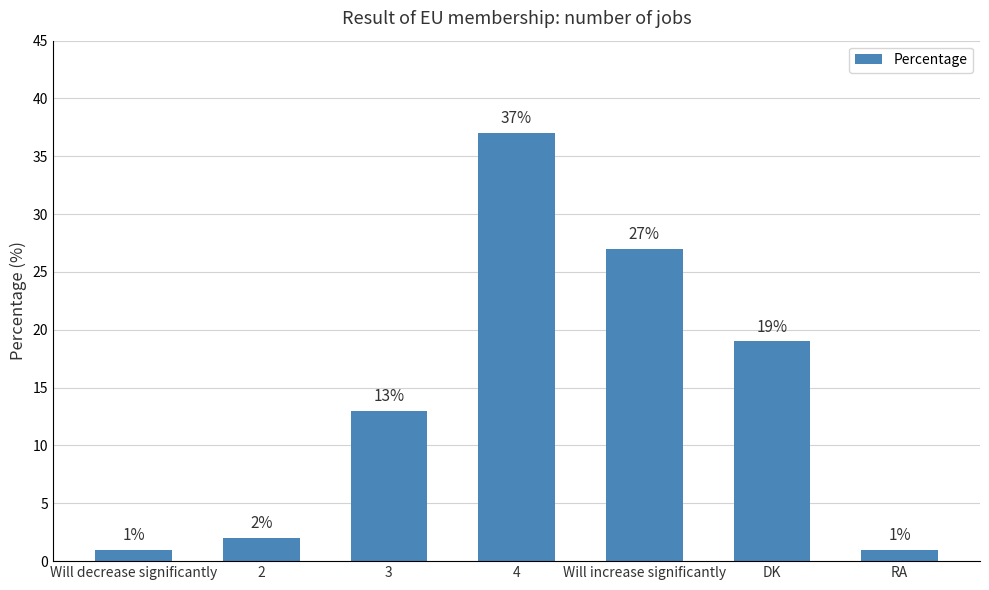

Read the value at Will decrease significantly.

1